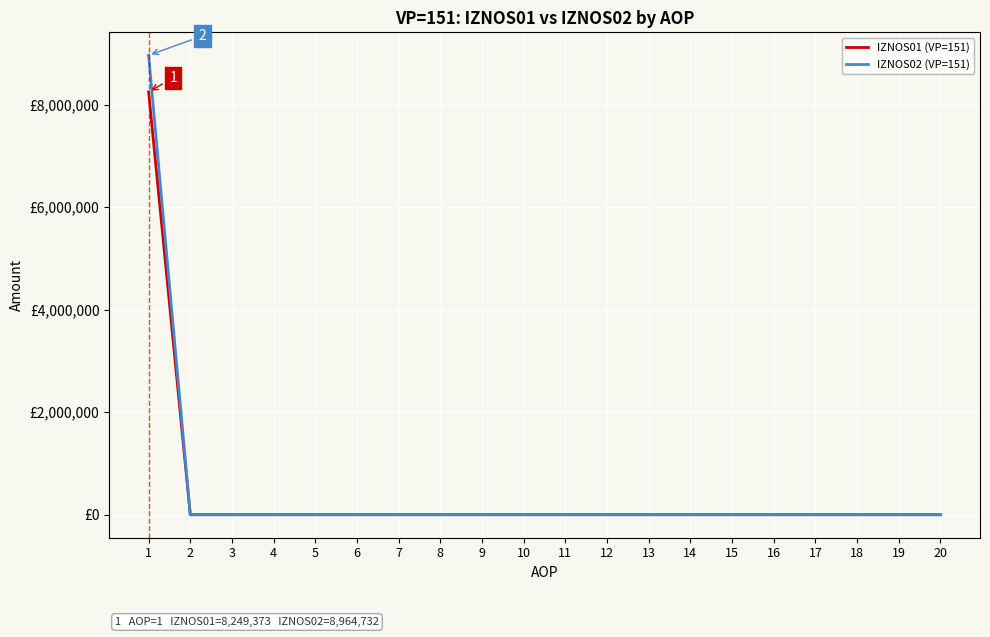

True or false: IZNOS02 (VP=151) and IZNOS01 (VP=151) intersect in this chart.

False